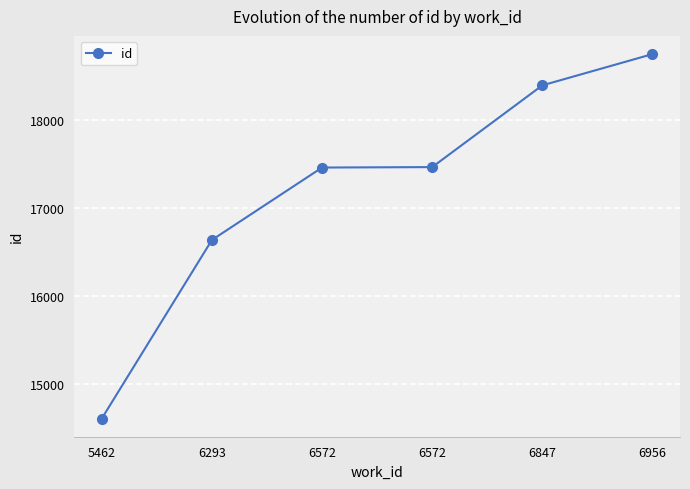

At which category does the chart reach its peak across all series?

6956